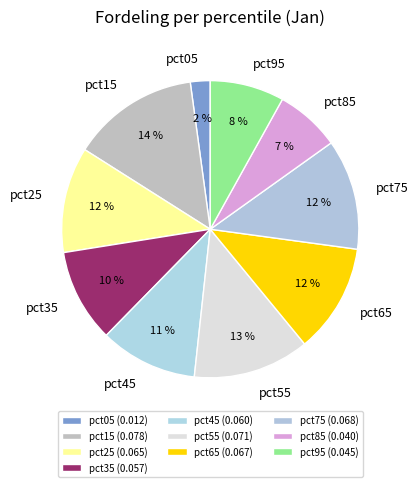

Is it true that pct55 is 26% of the pie?

False